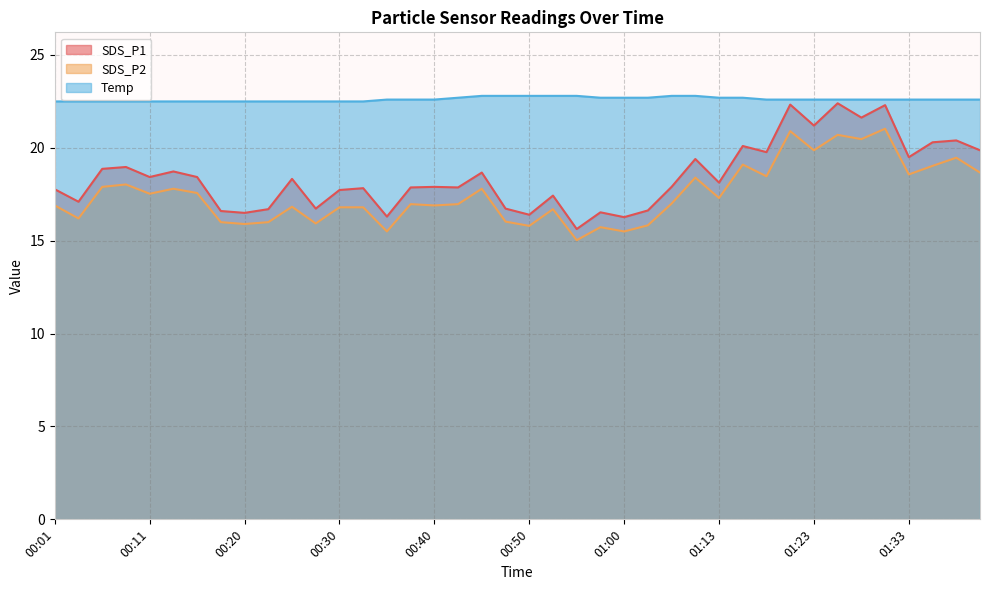

Which series changed the most between 01:31 and 01:38?

SDS_P1